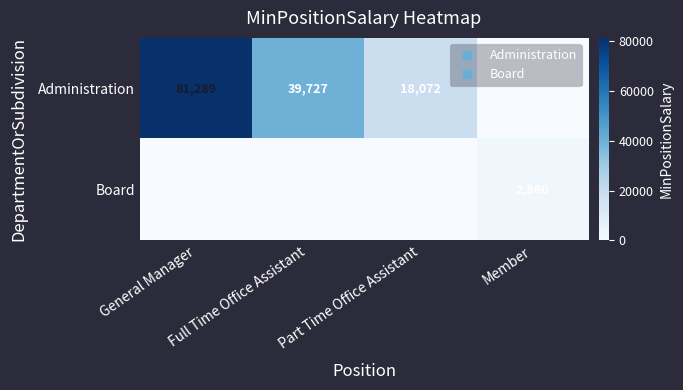

List the labels in order of Administration value, smallest first.

Member, Part Time Office Assistant, Full Time Office Assistant, General Manager